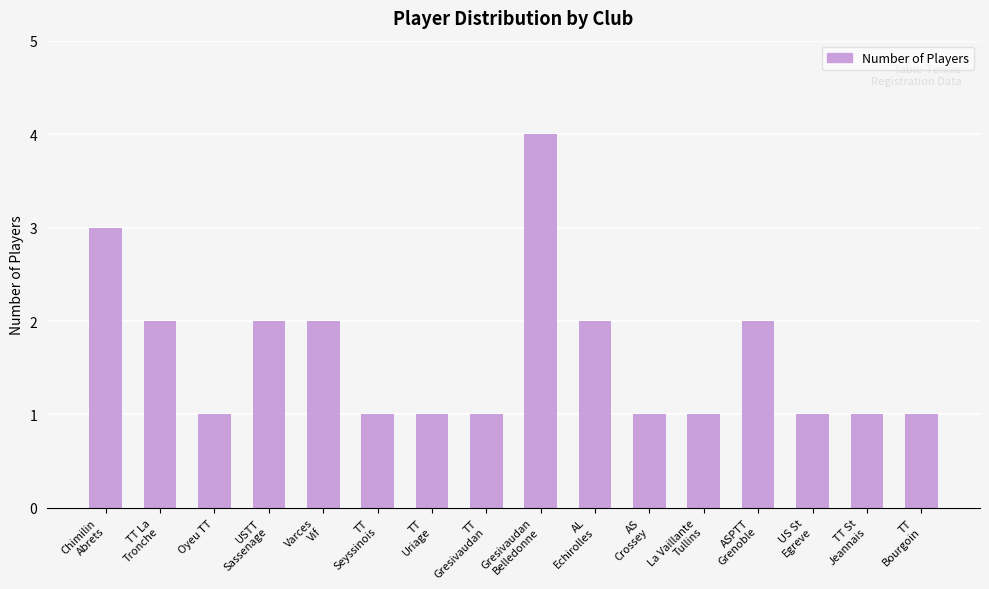

What is the maximum value shown in the chart?

4